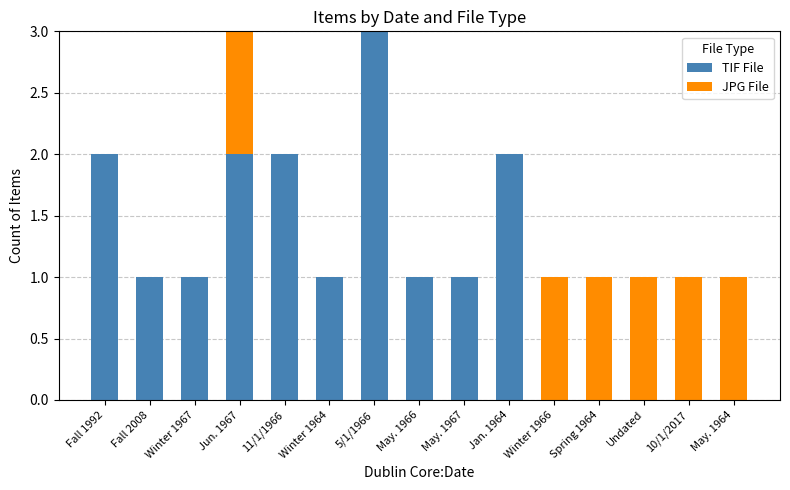

Reading right to left, list the values for the TIF File series.

May. 1964=0	10/1/2017=0	Undated=0	Spring 1964=0	Winter 1966=0	Jan. 1964=2	May. 1967=1	May. 1966=1	5/1/1966=3	Winter 1964=1	11/1/1966=2	Jun. 1967=2	Winter 1967=1	Fall 2008=1	Fall 1992=2